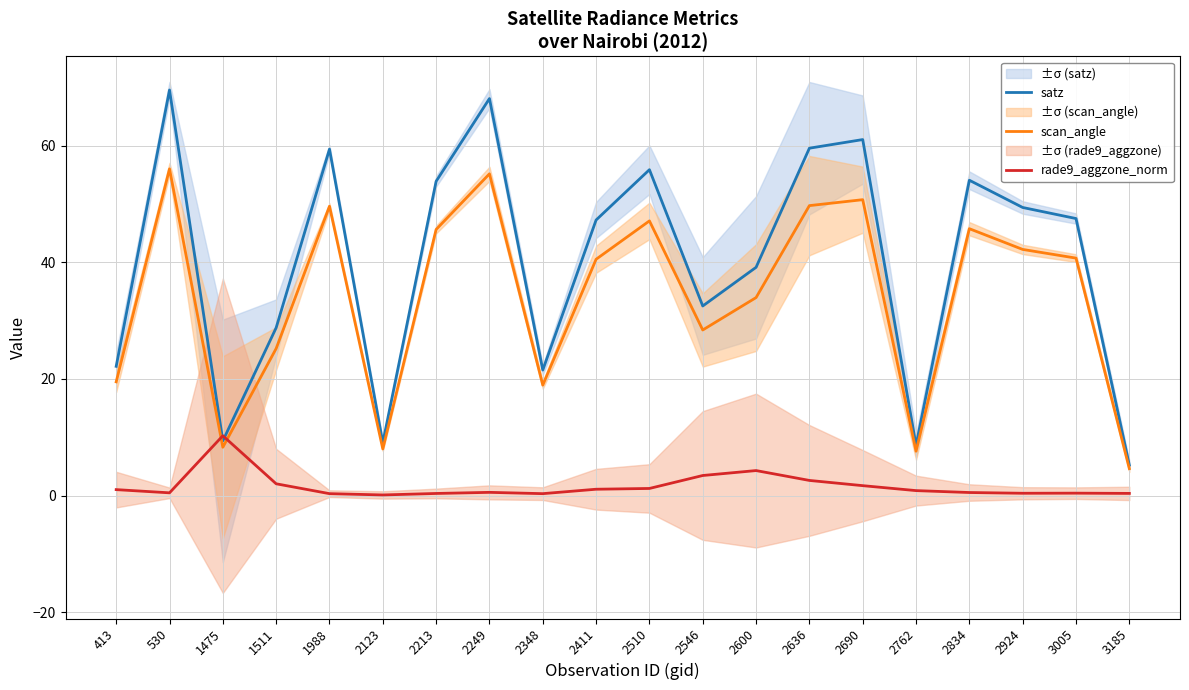

True or false: satz has a value of 53.9 at 2213.

True